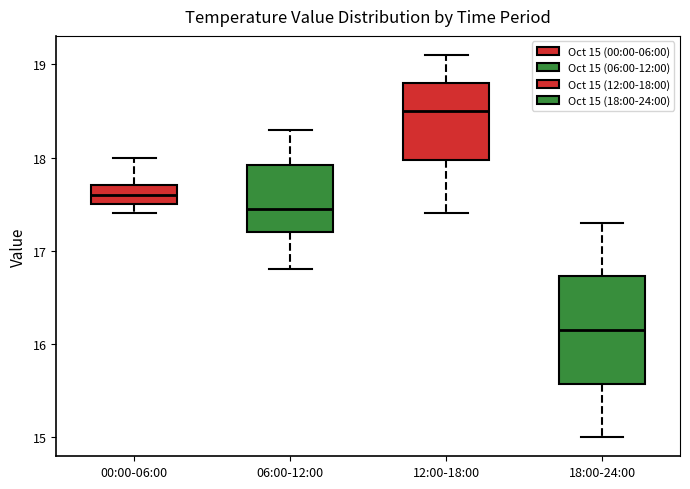

Where is the upper edge of the box for 06:00-12:00 on the y-axis? The values are not printed on the chart, so give them approximately, as read against the axis.

17.9